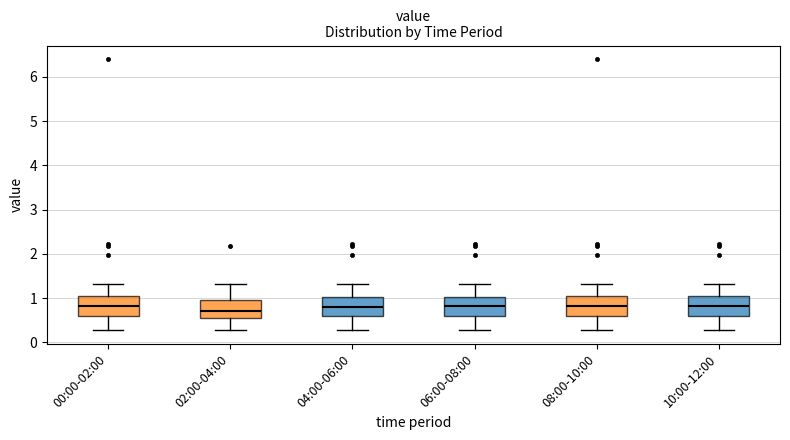

Reading left to right, transcribe this box plot: for each box, give where its median line is, the range the box spans, and where its two whiskers end, as read against the y-axis. The values are not printed on the chart, so give them approximately, as read against the axis.

00:00-02:00: median 0.8, box 0.6 to 1.0, whiskers 0.3 to 1.3
02:00-04:00: median 0.7, box 0.5 to 1.0, whiskers 0.3 to 1.3
04:00-06:00: median 0.8, box 0.6 to 1.0, whiskers 0.3 to 1.3
06:00-08:00: median 0.8, box 0.6 to 1.0, whiskers 0.3 to 1.3
08:00-10:00: median 0.8, box 0.6 to 1.0, whiskers 0.3 to 1.3
10:00-12:00: median 0.8, box 0.6 to 1.0, whiskers 0.3 to 1.3